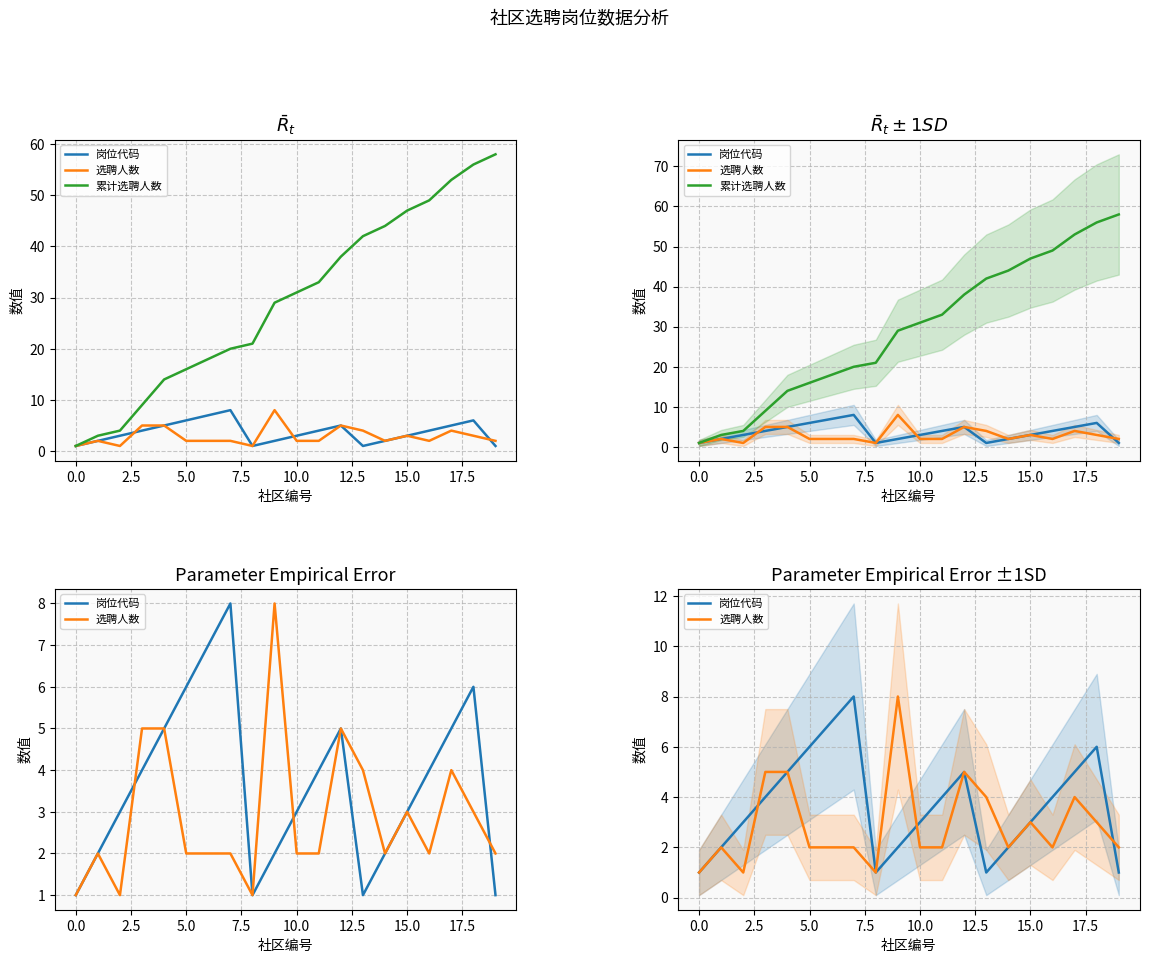

What position from the left is 19?

20